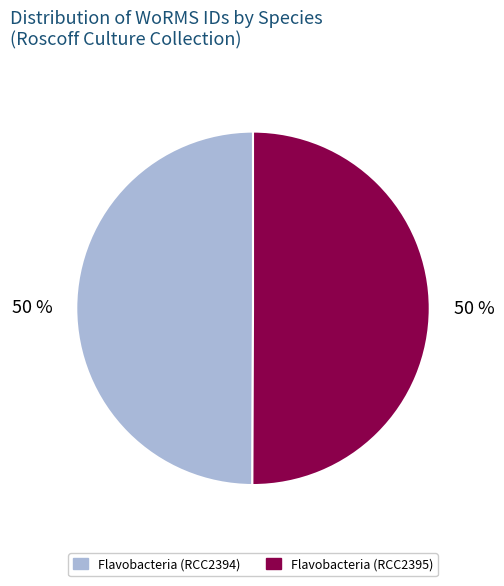

Is it true that Flavobacteria (RCC2395) is 55% of the pie?

False